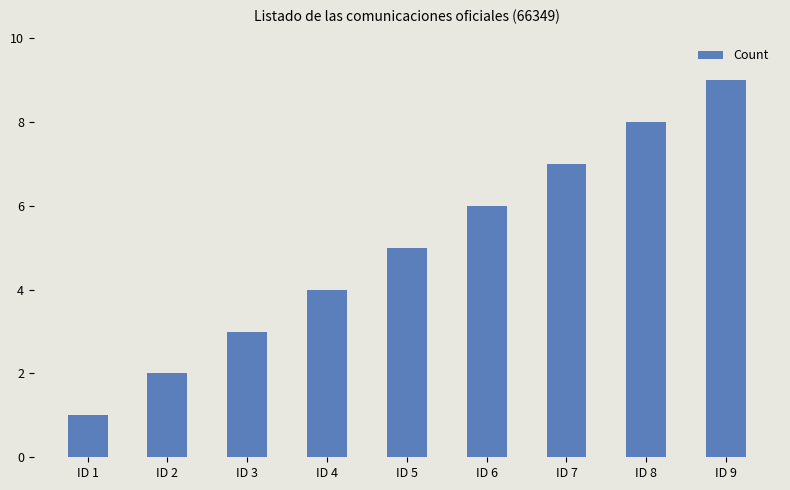

List the labels in order of value, largest first.

ID 9, ID 8, ID 7, ID 6, ID 5, ID 4, ID 3, ID 2, ID 1